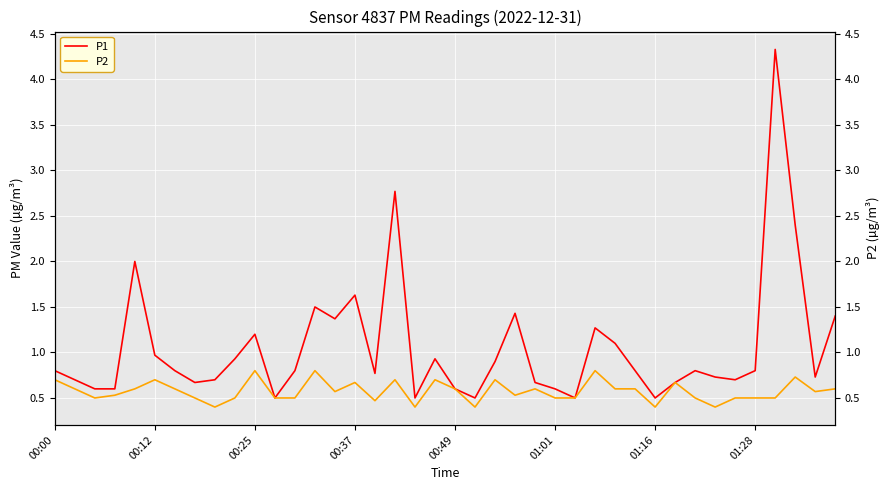

Is it true that P1 equals 1.2 at 36?

False